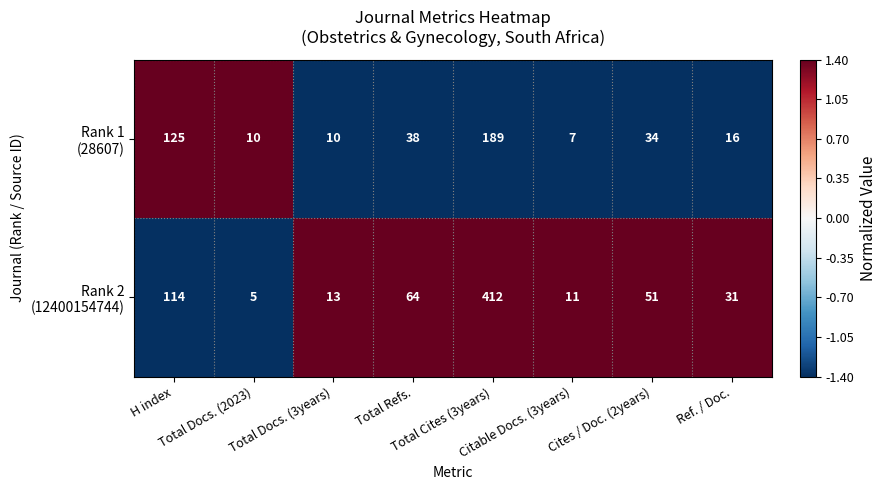

At which category is the sum across all series the highest?

Total Cites (3years)